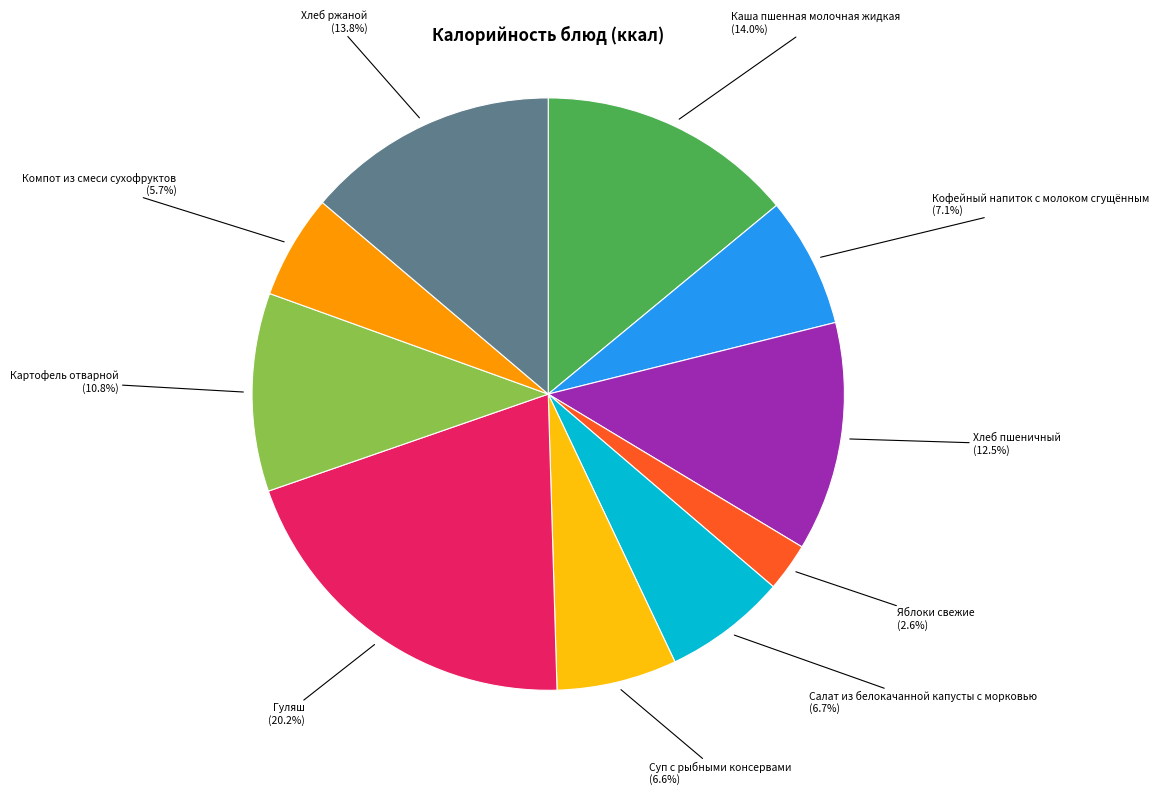

Do Кофейный напиток с молоком сгущённым and Яблоки свежие together represent more than half of the pie?

No